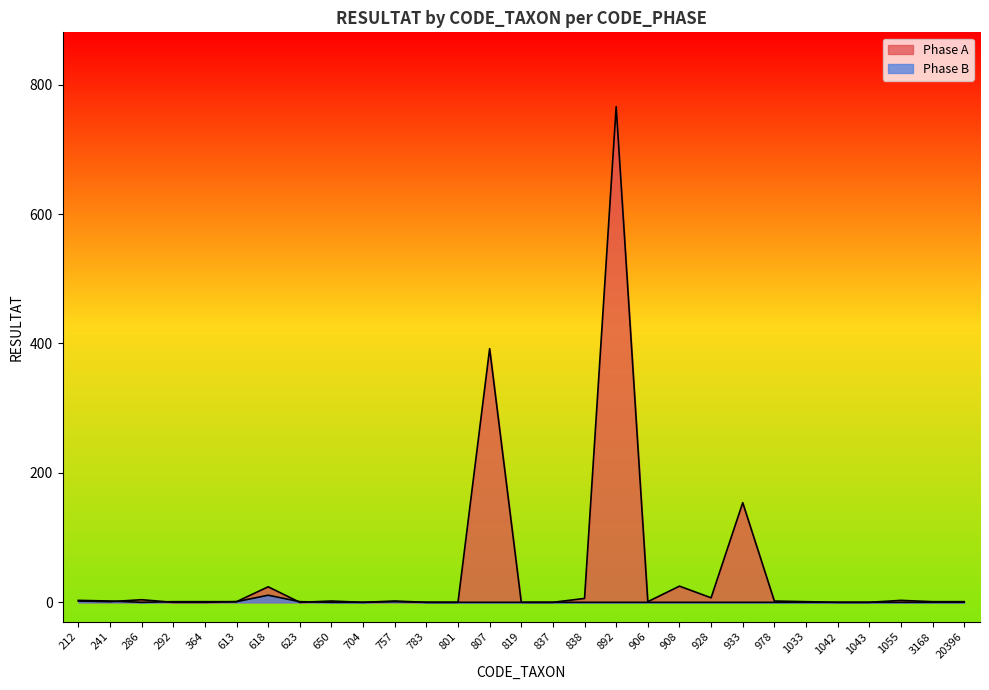

At 364, list the series in order from largest to smallest.

Phase B, Phase A